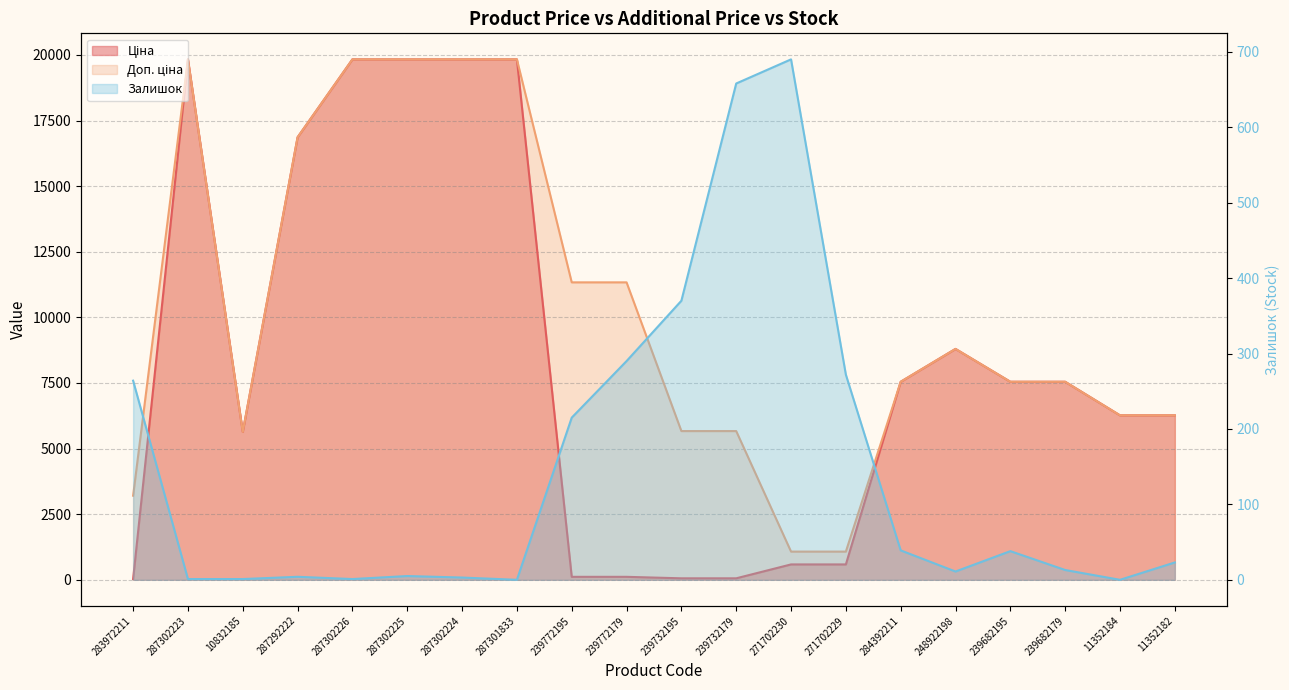

Which category has the highest value across all series?

287302223